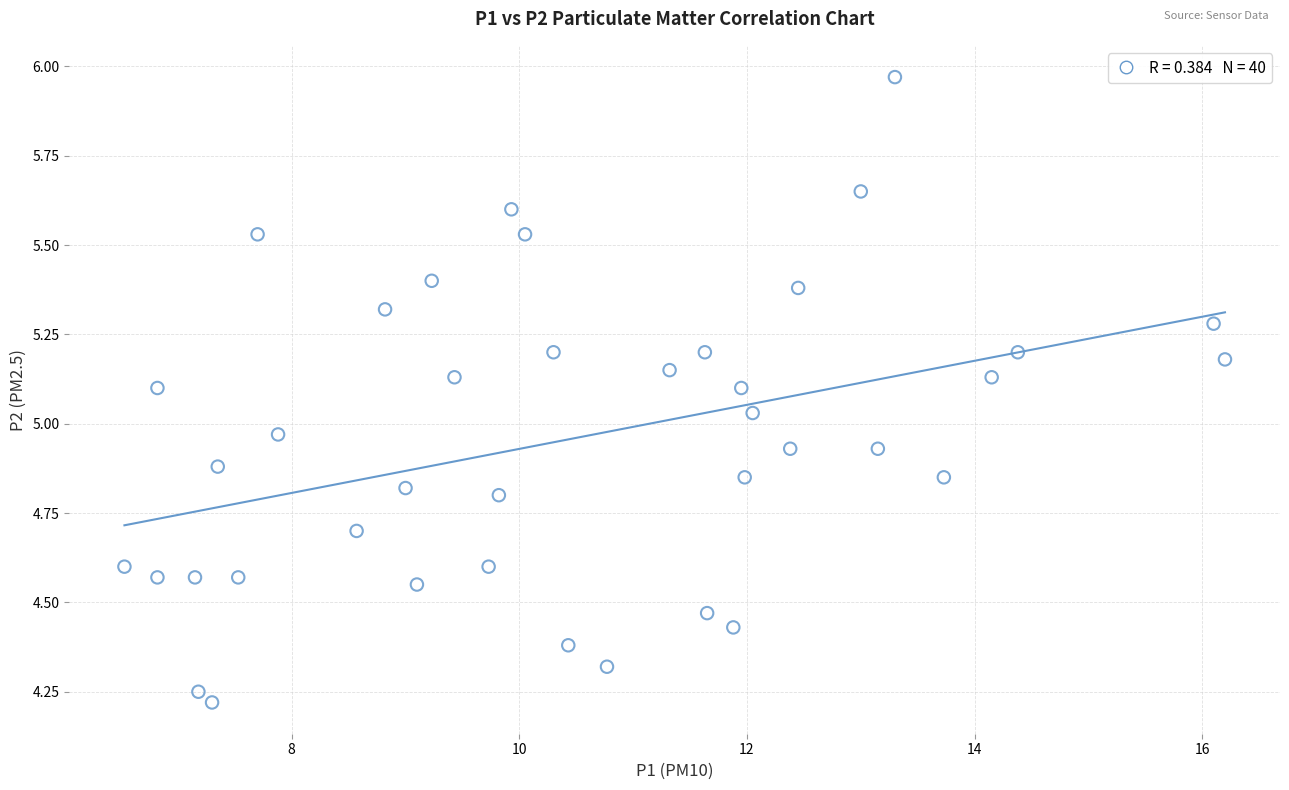

What is the range of X values (max minus min)?

9.7